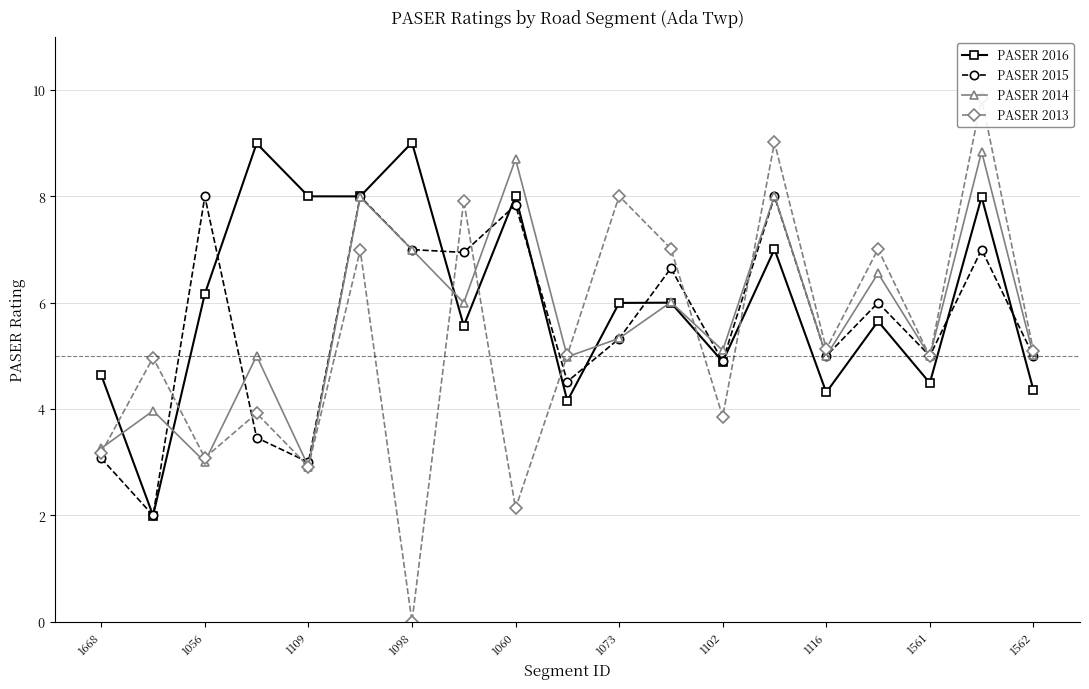

The value of PASER 2014 at 1073 is 5.3. True or false?

True